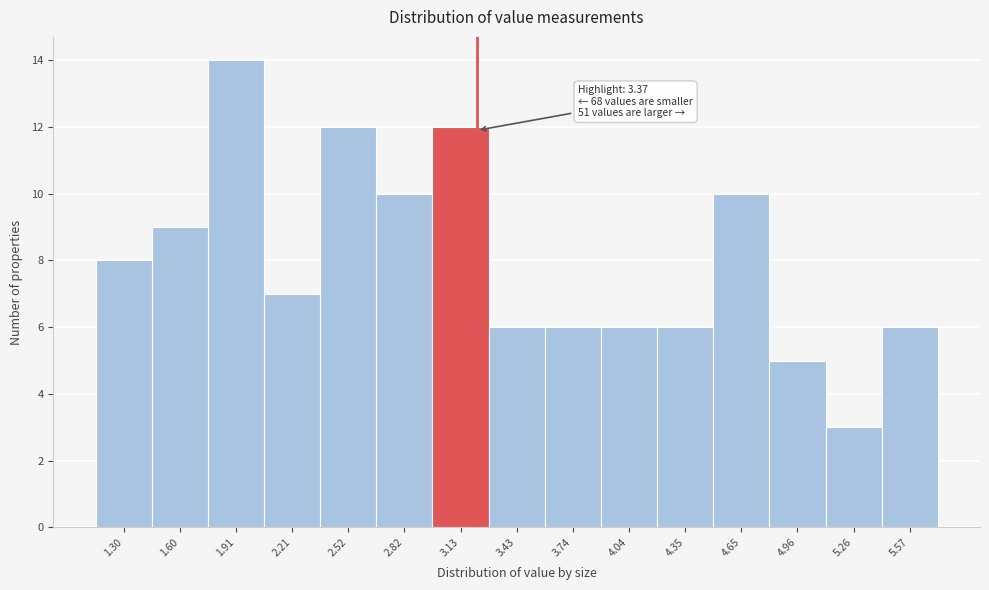

Reading right to left, what are all the values shown in this chart?

5.57=6	5.26=3	4.96=5	4.65=10	4.35=6	4.04=6	3.74=6	3.43=6	3.13=12	2.82=10	2.52=12	2.21=7	1.91=14	1.60=9	1.30=8